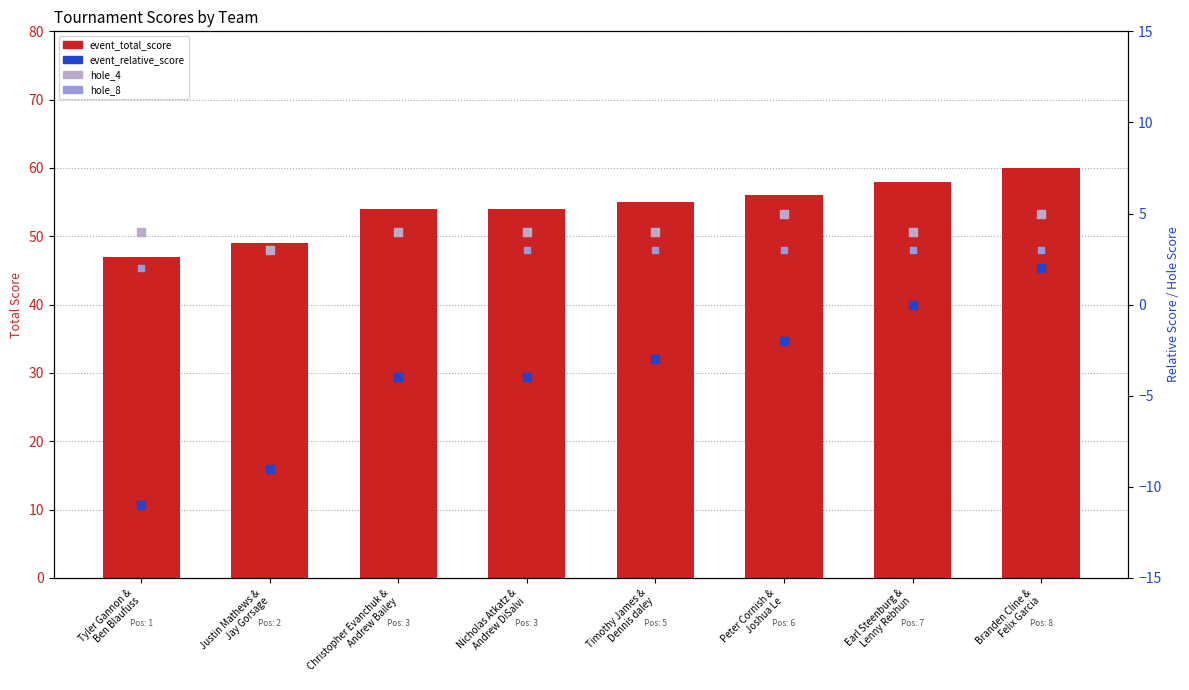

Which series reaches the minimum Y coordinate?

event_relative_score